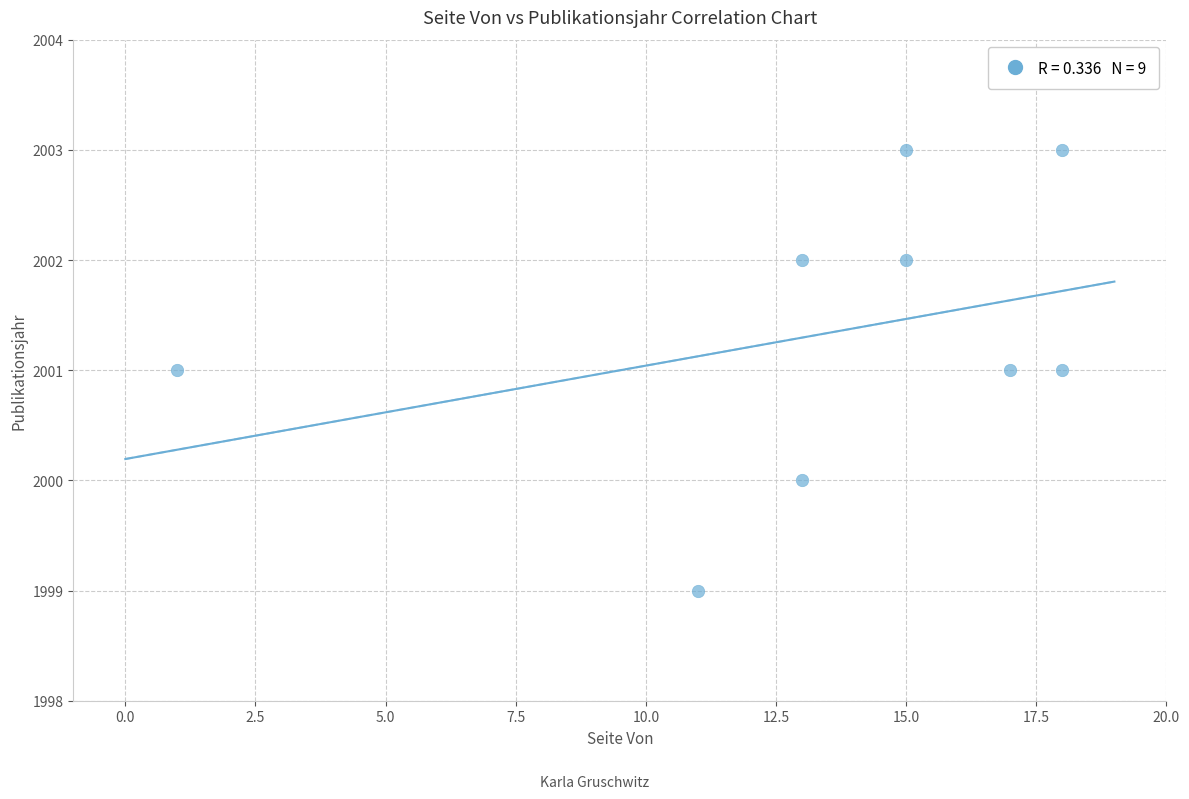

What is the range of X values (max minus min)?

17